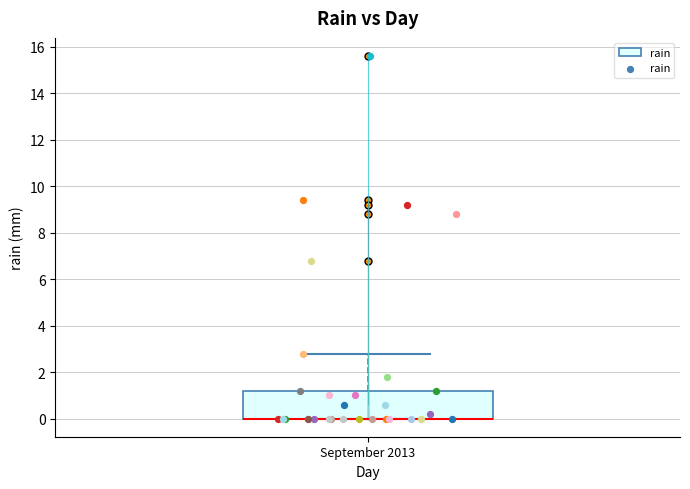

Read this box plot against the y-axis: the position of the median line, the range covered by the box, and the ends of both whiskers. The values are not printed on the chart, so give them approximately, as read against the axis.

median 0.0 (drawn on the box's lower edge), box 0.0 to 1.2, whiskers 0.0 to 2.8